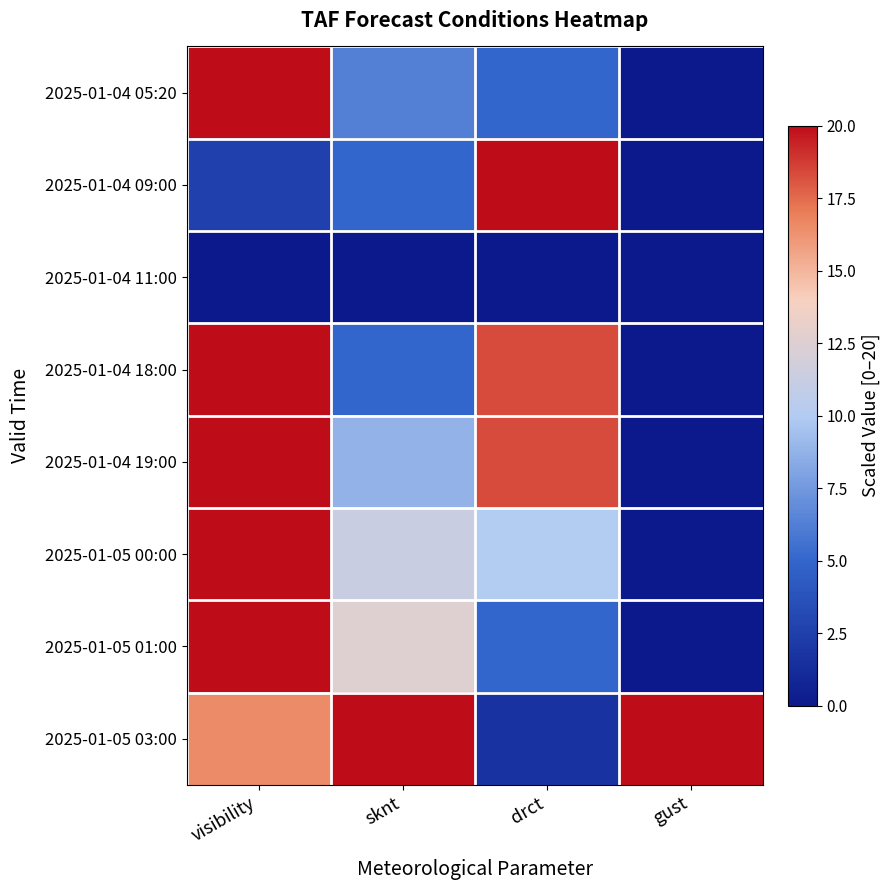

Reading left to right, transcribe all the data shown in this chart.

2025-01-04 05:20: visibility=20.0	sknt=6.2	drct=5.0	gust=0.0
2025-01-04 09:00: visibility=2.6	sknt=5.0	drct=20.0	gust=0.0
2025-01-04 11:00: visibility=0.0	sknt=0.0	drct=0.0	gust=0.0
2025-01-04 18:00: visibility=20.0	sknt=5.0	drct=18.3	gust=0.0
2025-01-04 19:00: visibility=20.0	sknt=8.8	drct=18.3	gust=0.0
2025-01-05 00:00: visibility=20.0	sknt=11.2	drct=10.0	gust=0.0
2025-01-05 01:00: visibility=20.0	sknt=12.5	drct=5.0	gust=0.0
2025-01-05 03:00: visibility=16.5	sknt=20.0	drct=1.7	gust=20.0